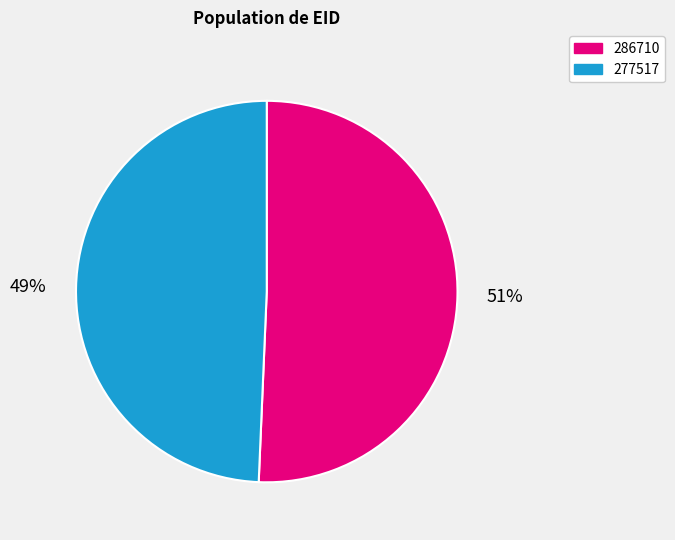

What is the largest slice in the pie chart?

286710